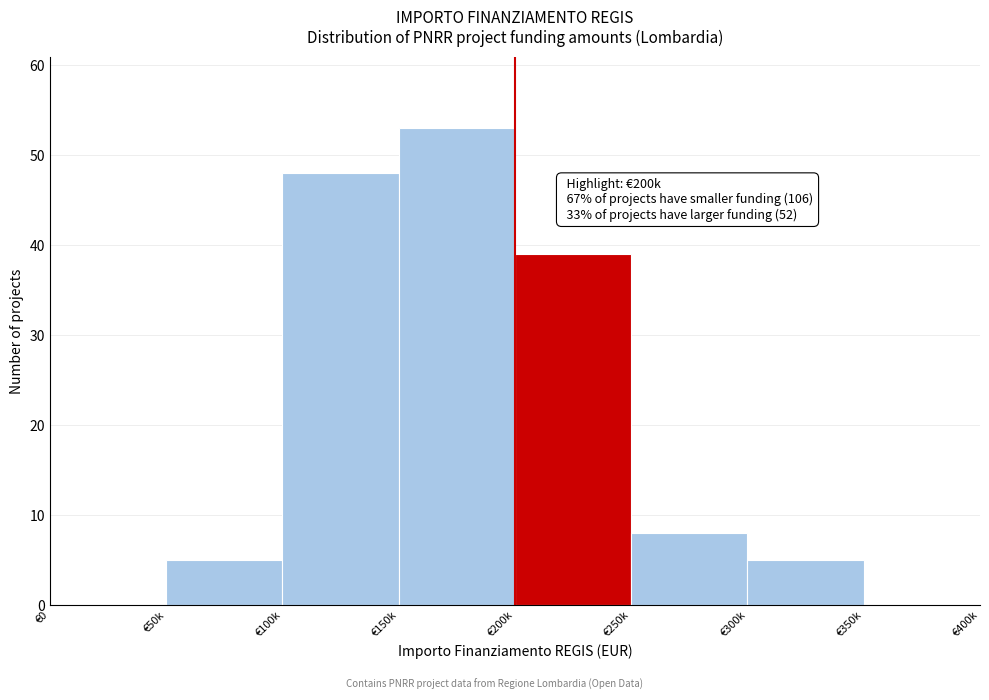

Reading right to left, what are all the values shown in this chart?

€350k=0	€300k=5	€250k=8	€200k=39	€150k=53	€100k=48	€50k=5	€0=0